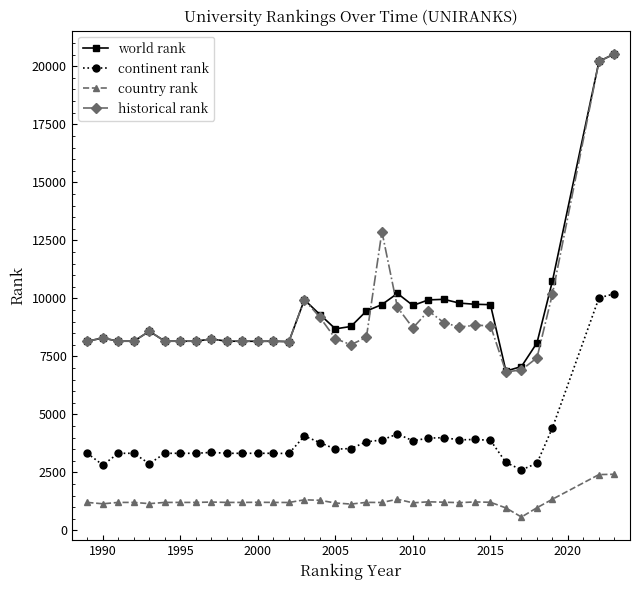

True or false: continent rank and world rank intersect in this chart.

False